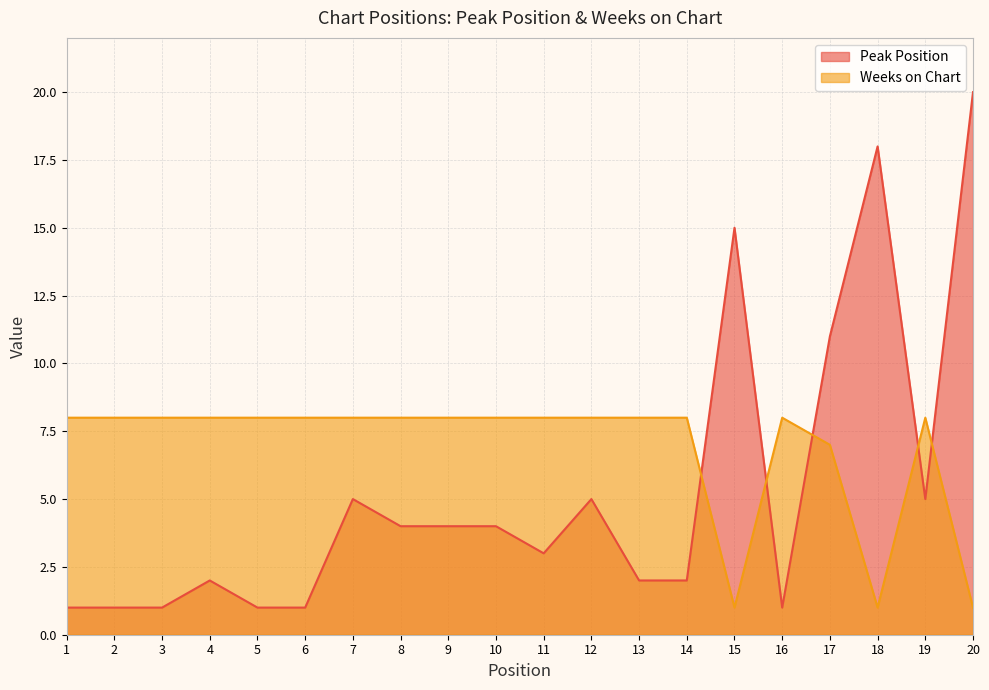

Does the chart have visible grid lines?

Yes